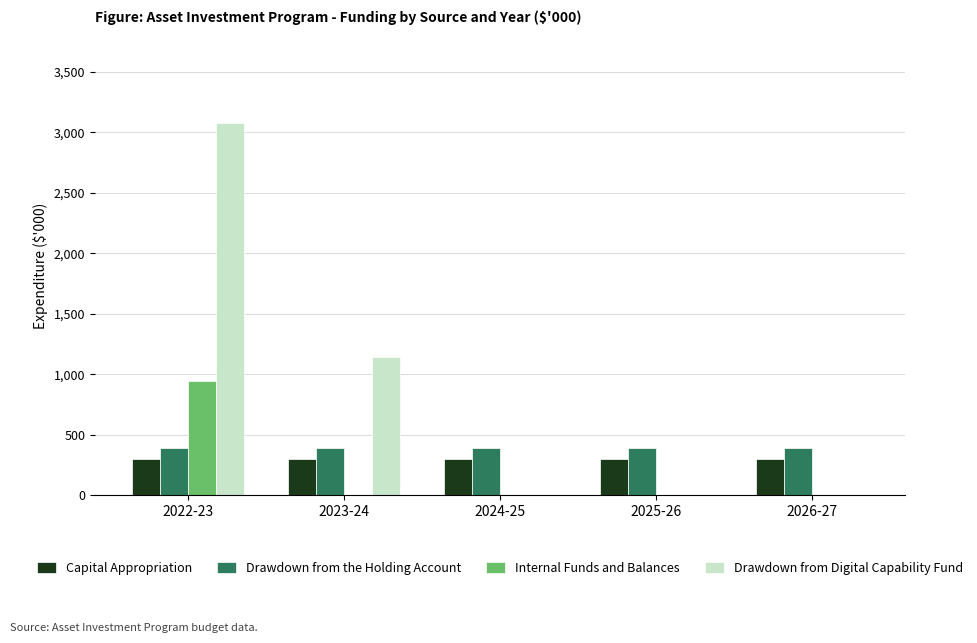

What is the sum of all Capital Appropriation values?

1500